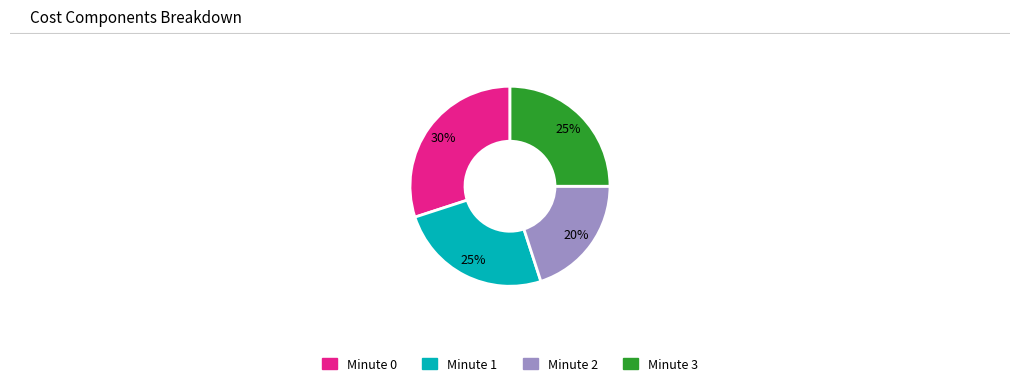

Count the number of slices in the pie.

4